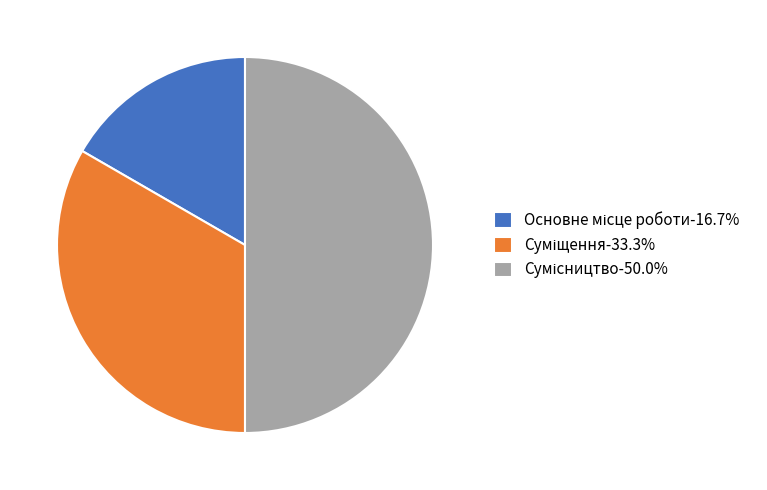

What is the smallest slice in the pie chart?

Основне місце роботи